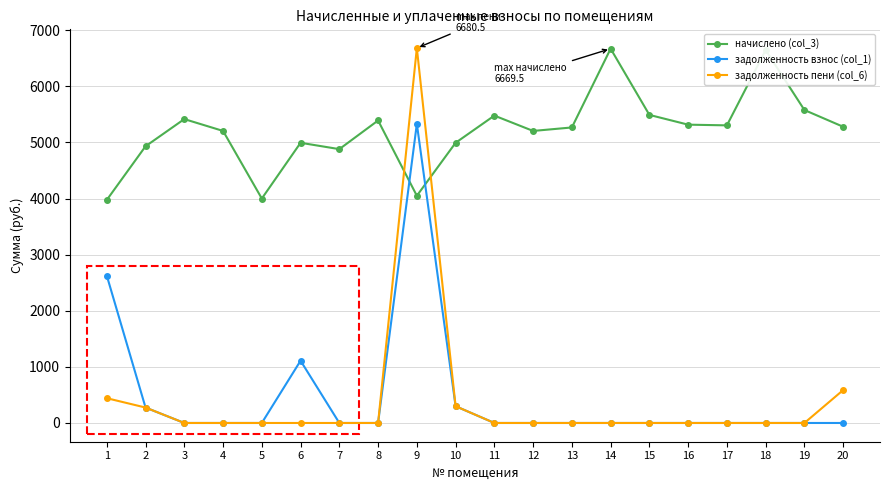

At which category is the sum across all series the highest?

9